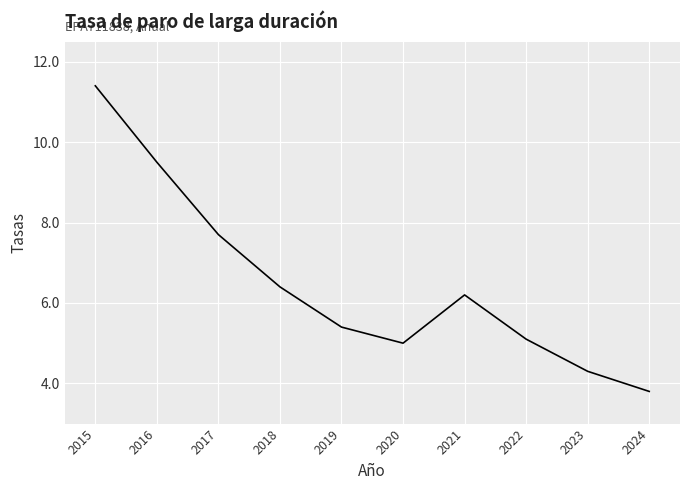

List the labels in order of value, largest first.

2015, 2016, 2017, 2018, 2021, 2019, 2022, 2020, 2023, 2024